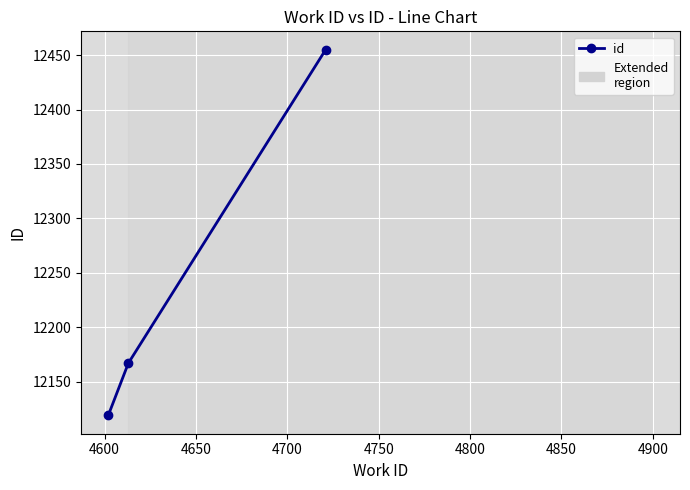

Reading left to right, list all the values displayed in this chart.

12119	12167	12455